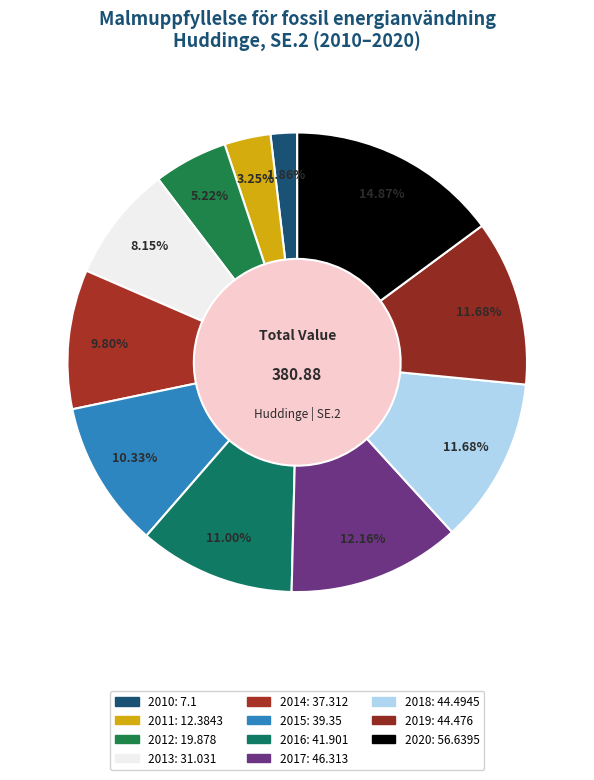

Approximately how many times larger is the value at 2015 compared to 2017?

0.8